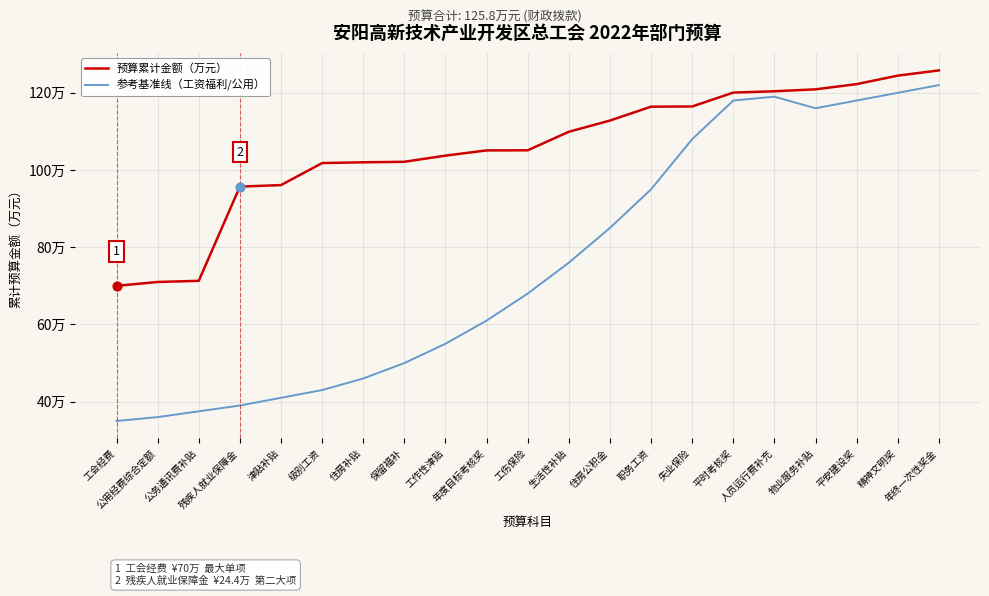

Does the chart have visible grid lines?

Yes